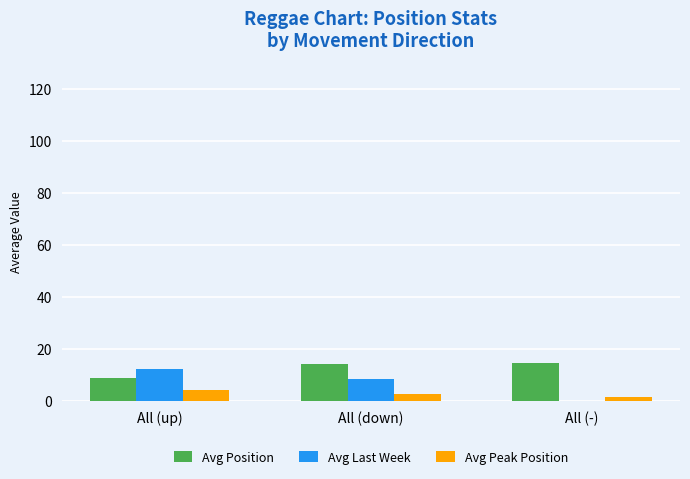

Where is Avg Position nearest to the value 11?

All (up)